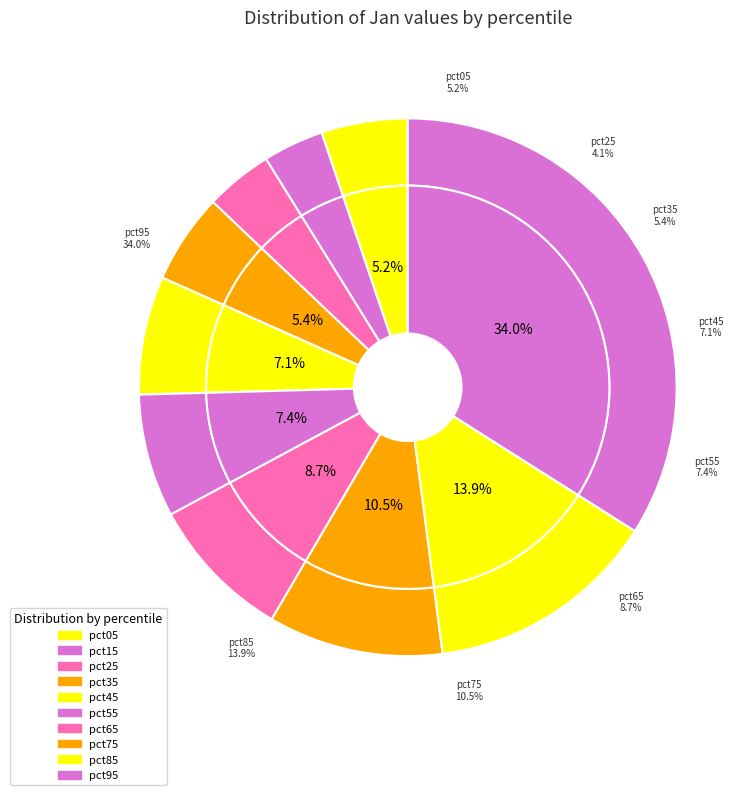

Combined, what portion of the pie is pct85 and pct05?

19.1%